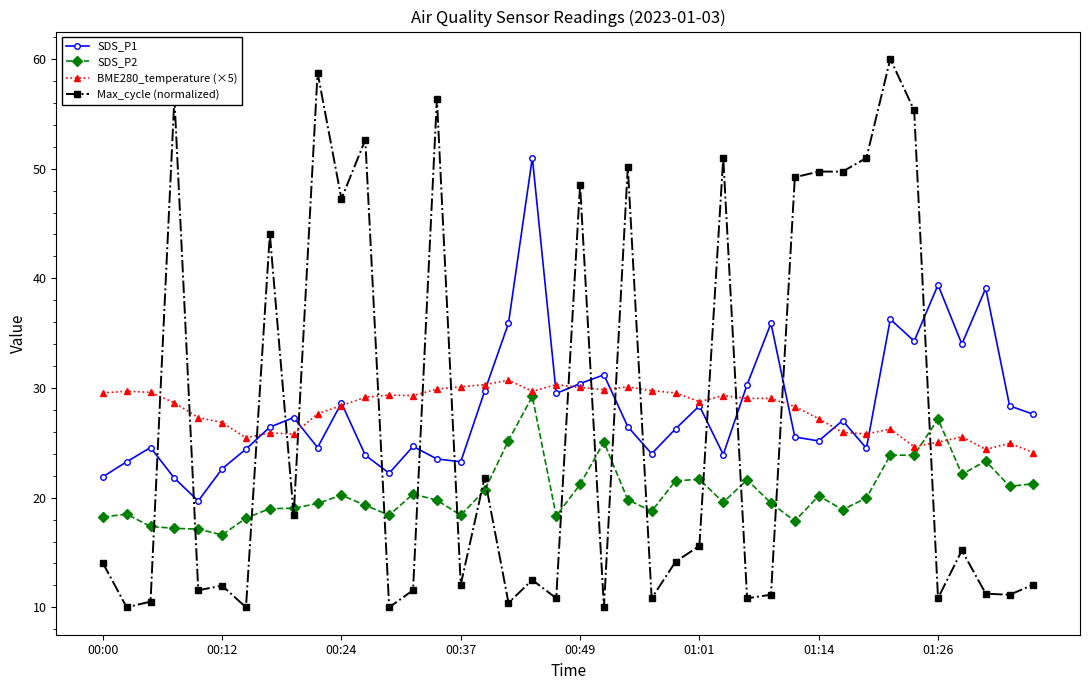

How many lines are shown in the chart?

4